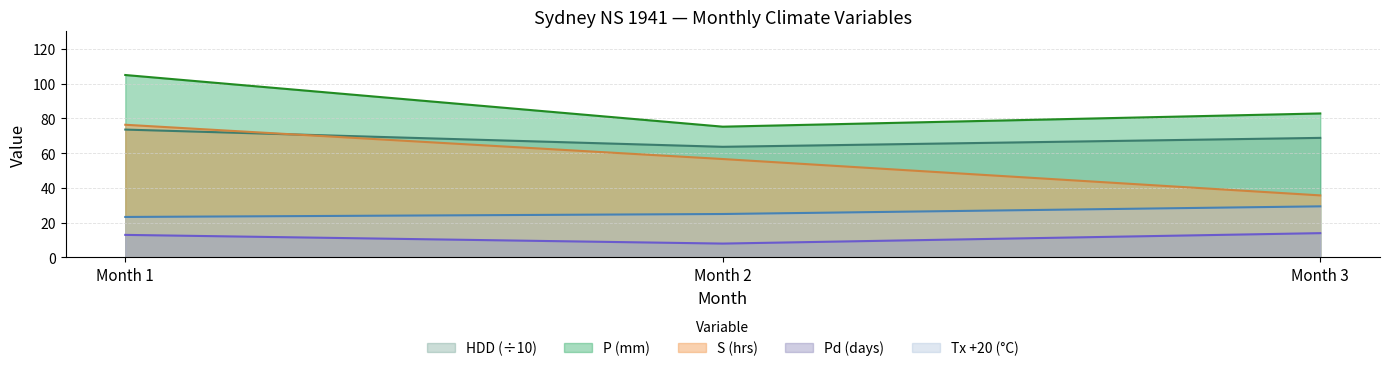

Reading right to left, extract all data points from this chart.

Tx: 29.4	25.0	23.3
S: 35.7	56.6	76.3
P: 82.8	75.2	104.9
Pd: 14.0	8.0	13.0
HDD: 68.8	63.6	73.5